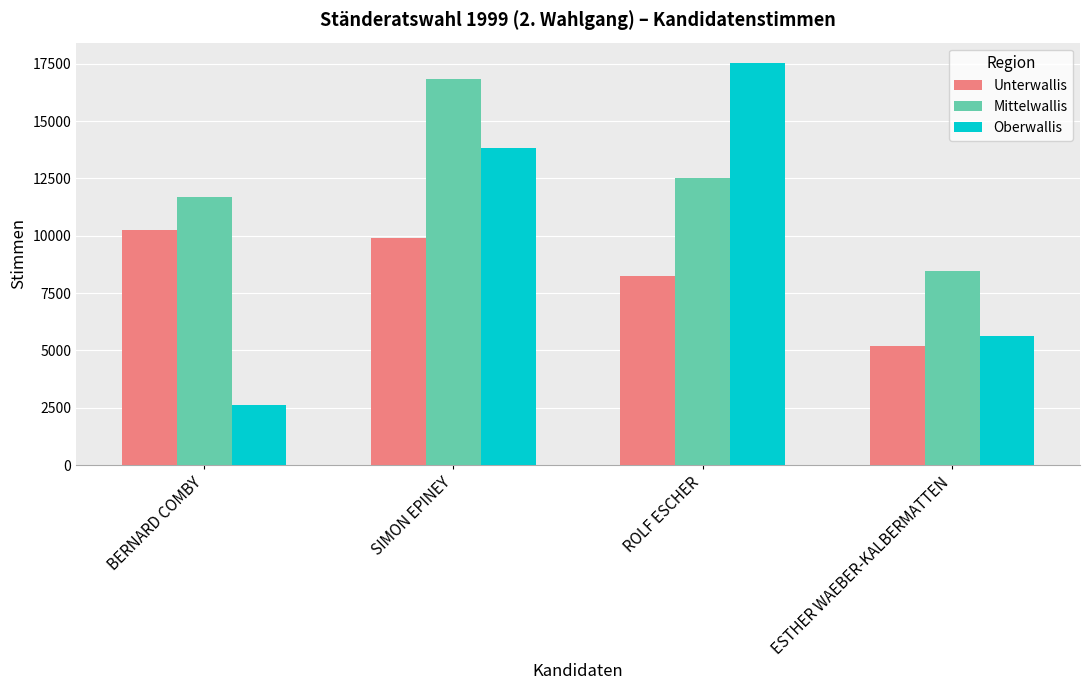

What is the sum of the Oberwallis values at ROLF ESCHER and ESTHER WAEBER-KALBERMATTEN?

23168